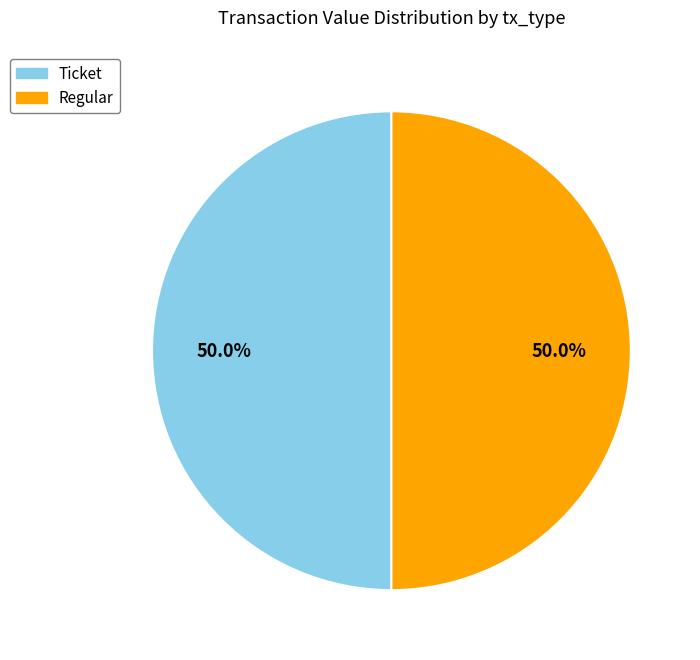

Count the number of slices in the pie.

2